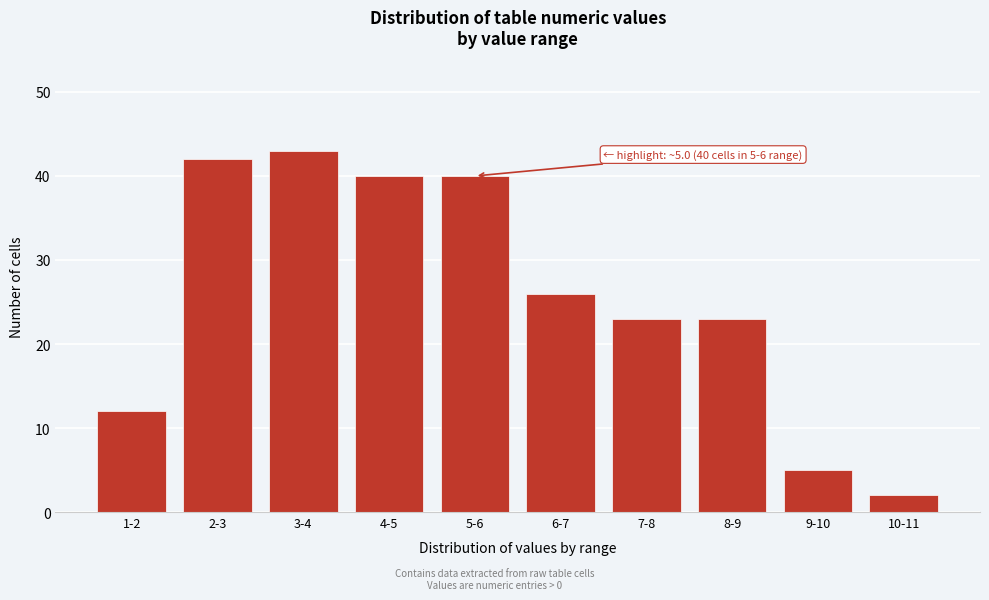

Reading right to left, transcribe all the data shown in this chart.

10-11=2	9-10=5	8-9=23	7-8=23	6-7=26	5-6=40	4-5=40	3-4=43	2-3=42	1-2=12